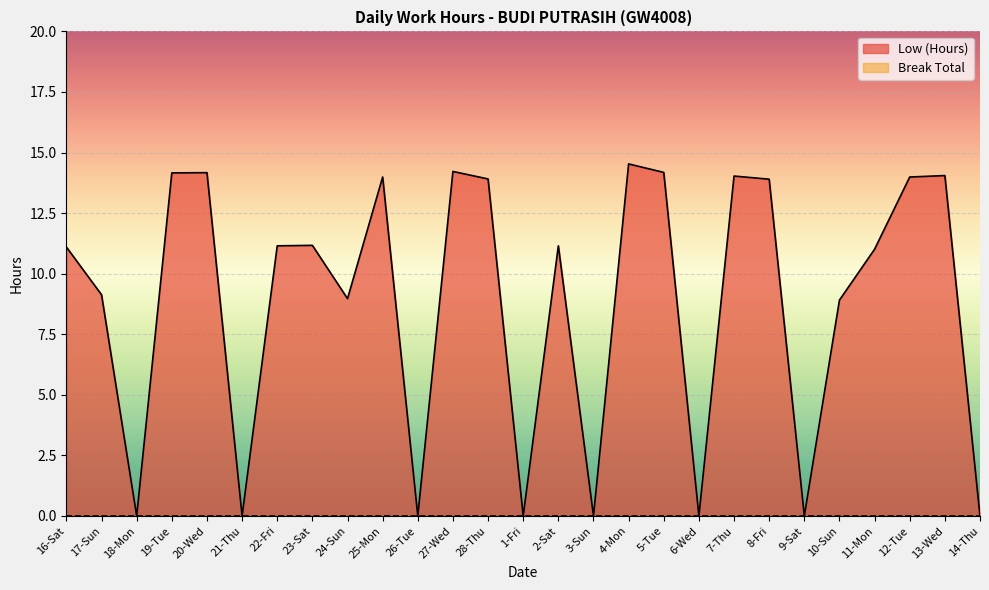

How many lines are shown in the chart?

2